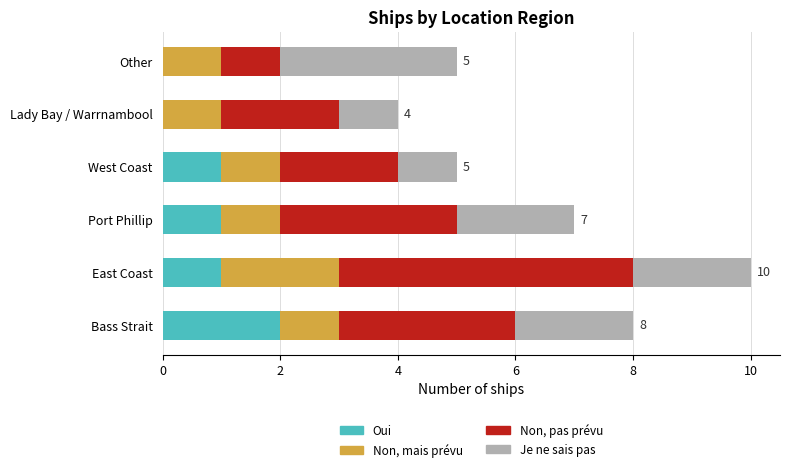

At which label does Oui reach its peak?

Bass Strait